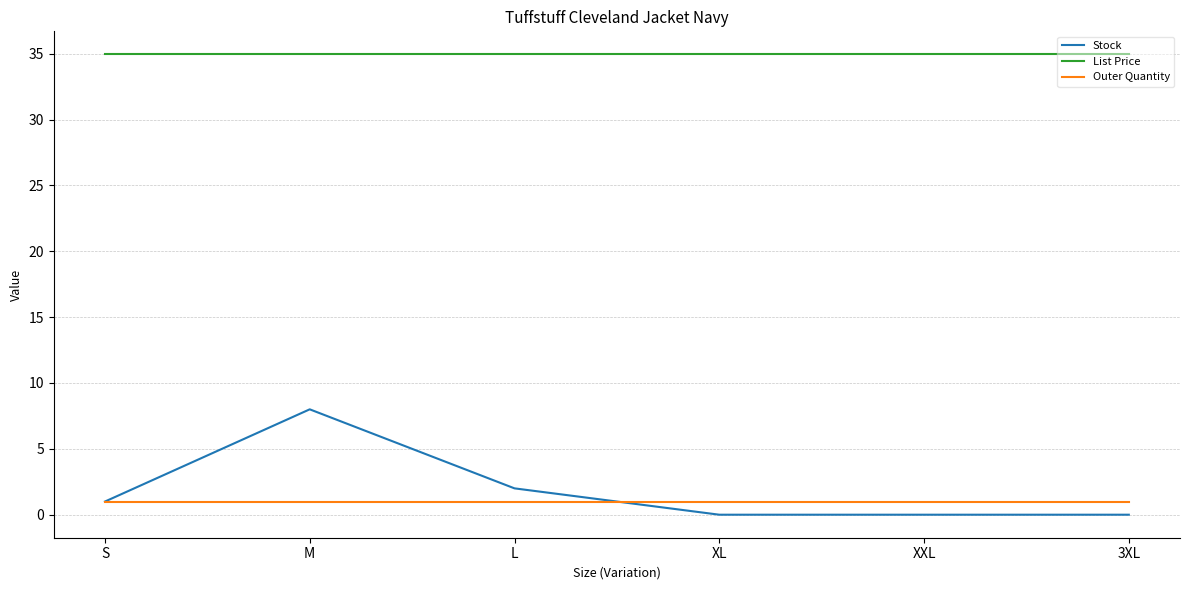

Which series changed the most between S and M?

Stock